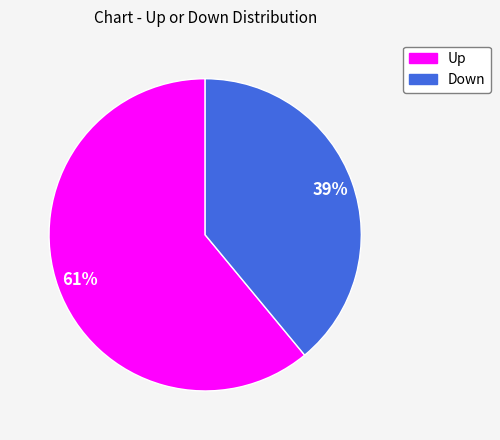

How many slices are in this pie chart?

2